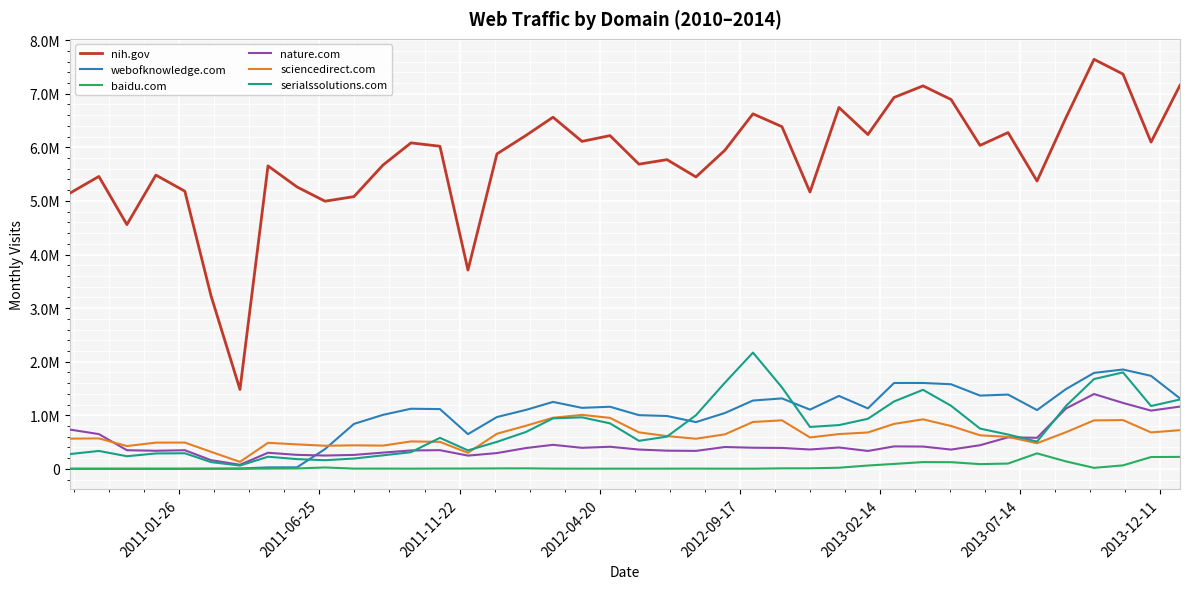

Is this an area chart (filled region under the line)?

No